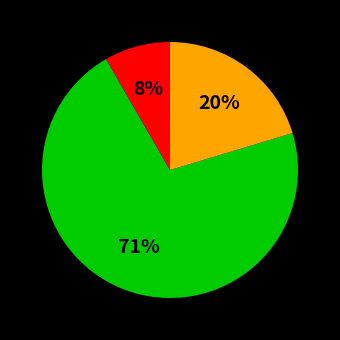

To the nearest percent, what is the average slice percentage?

33%